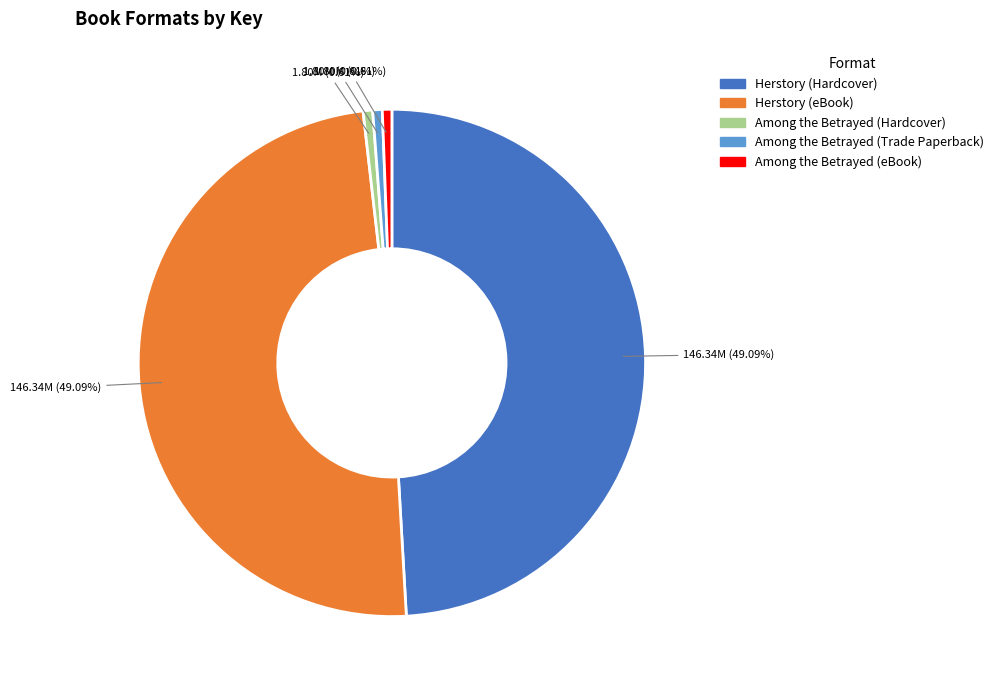

Is there any slice that represents more than half of the pie?

No